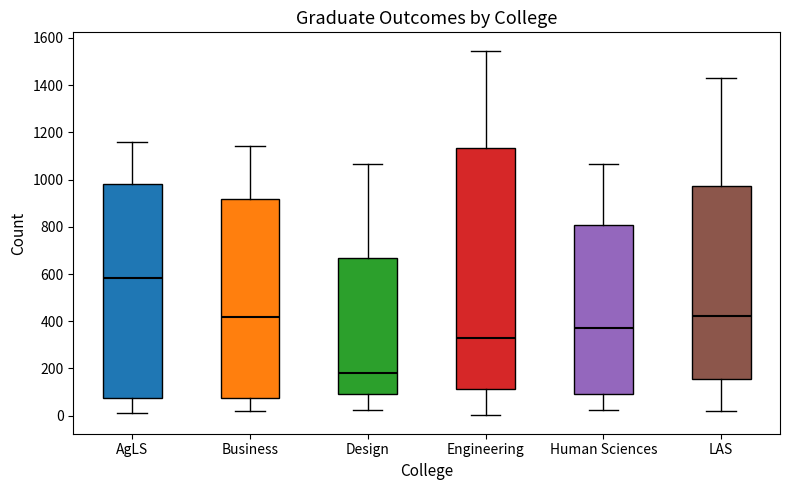

Comparing the boxes themselves (not the whiskers), which one is the tallest?

Engineering